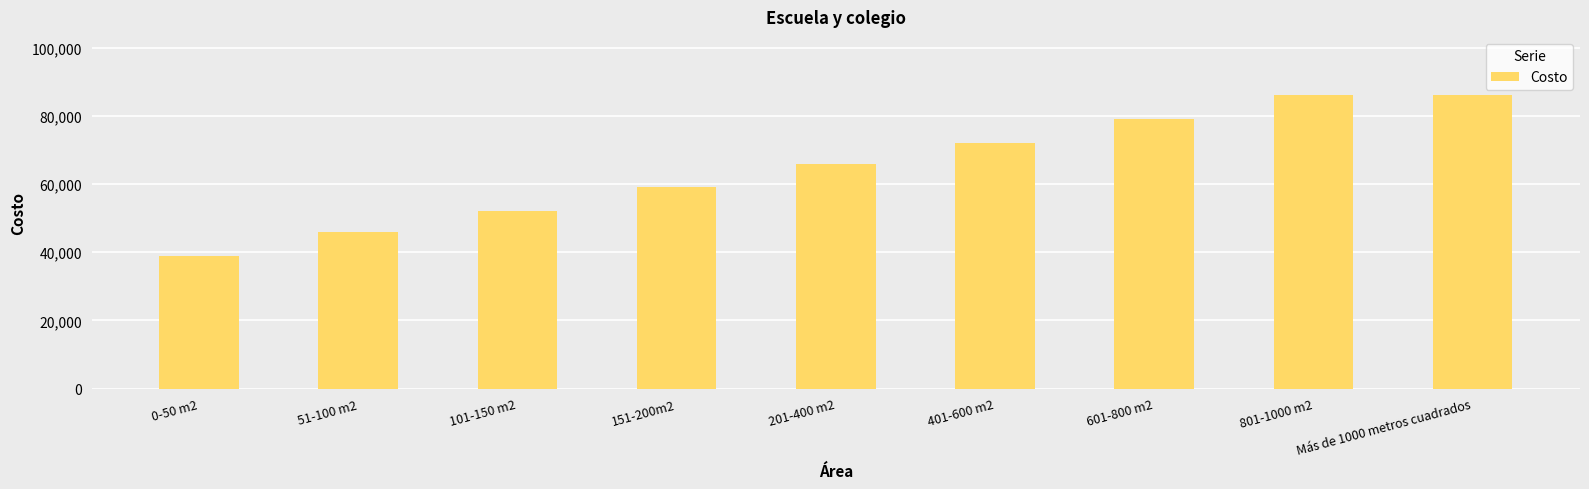

What is the maximum value shown in the chart?

86000